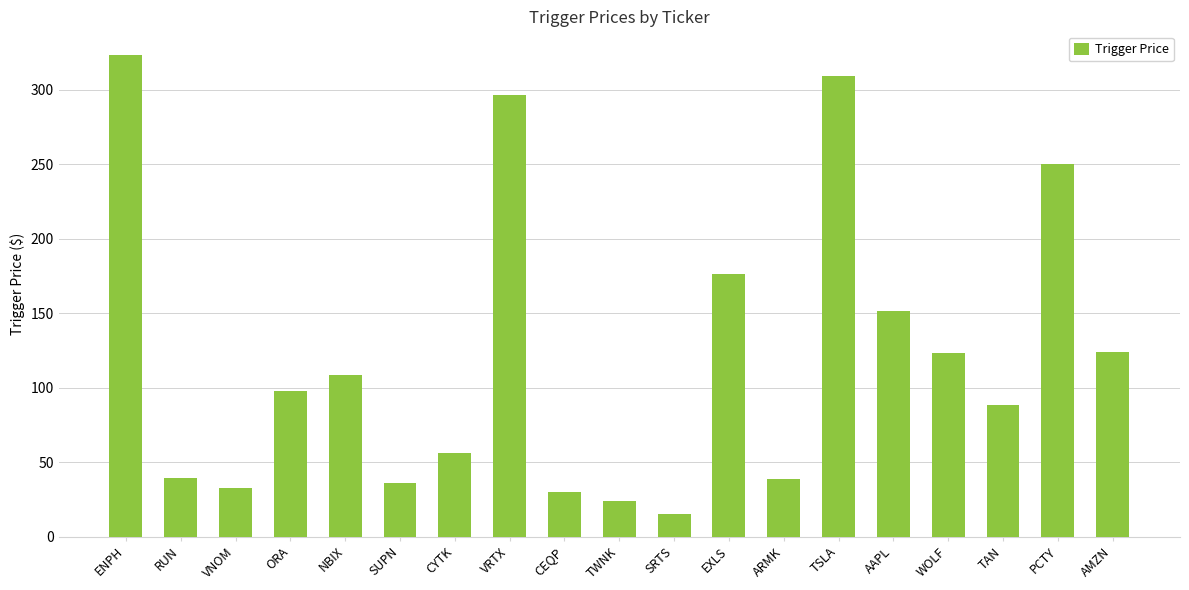

What is the difference between the maximum and second lowest values?

298.8